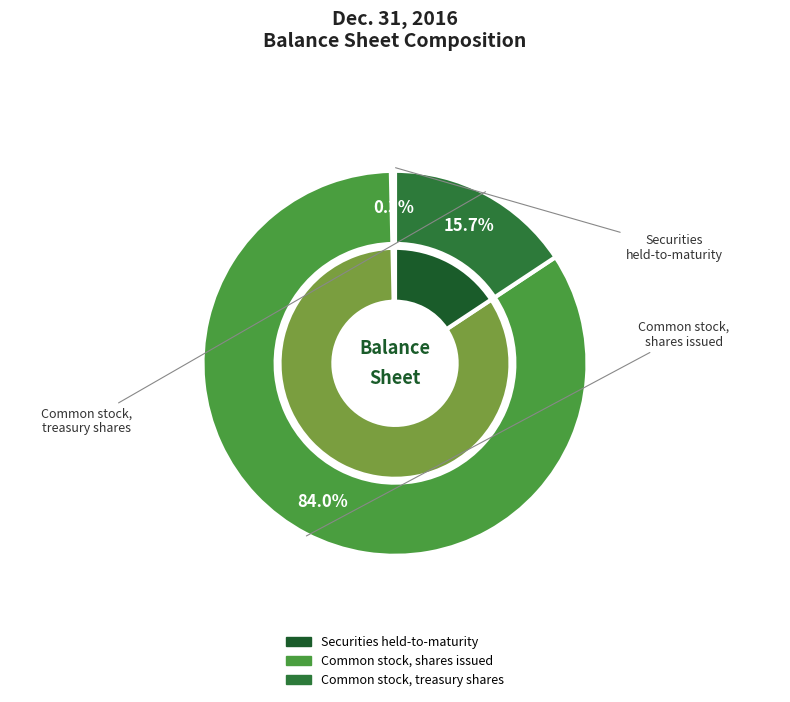

The Common stock, treasury shares slice represents 16% of the pie. True or false?

True